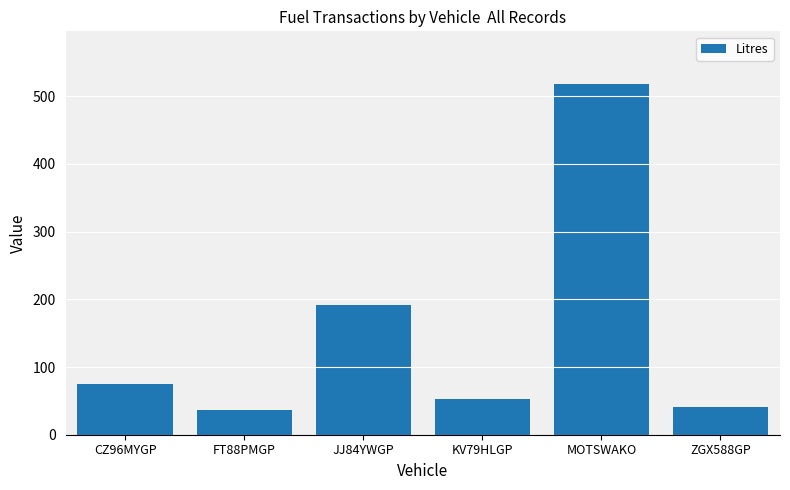

List the labels in order of value, smallest first.

FT88PMGP, ZGX588GP, KV79HLGP, CZ96MYGP, JJ84YWGP, MOTSWAKO